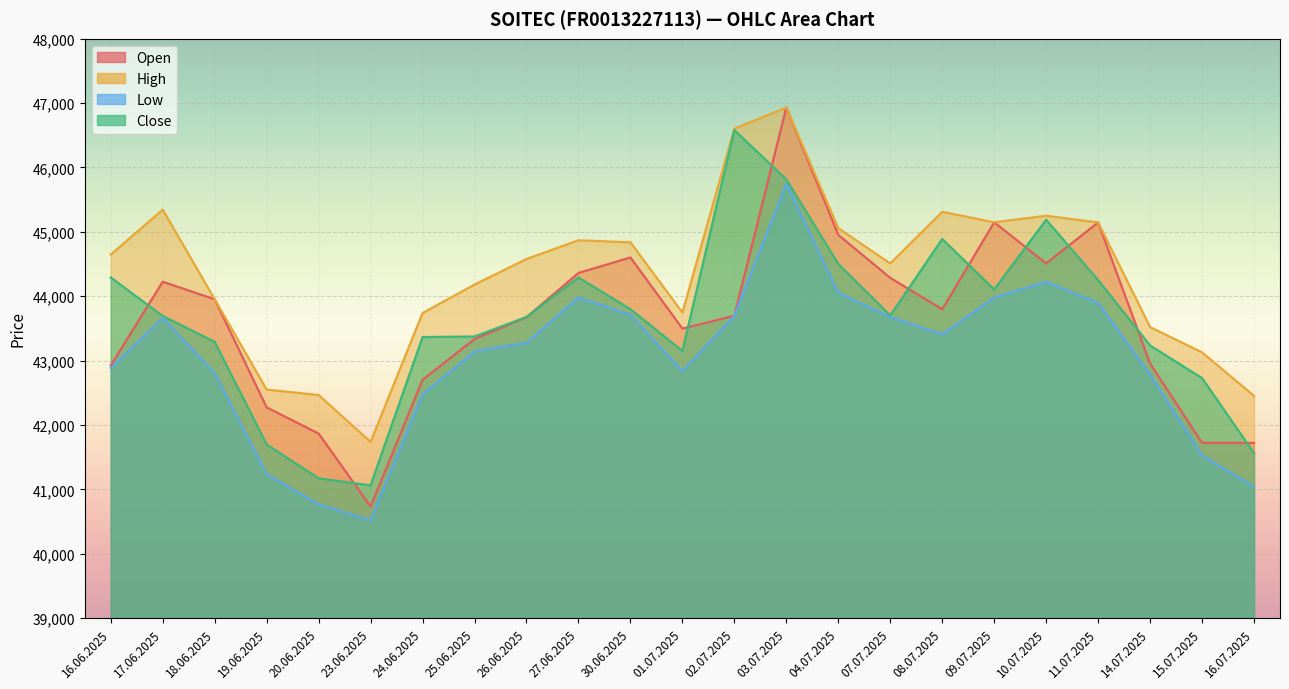

How many data points in Open are above 43697?

11